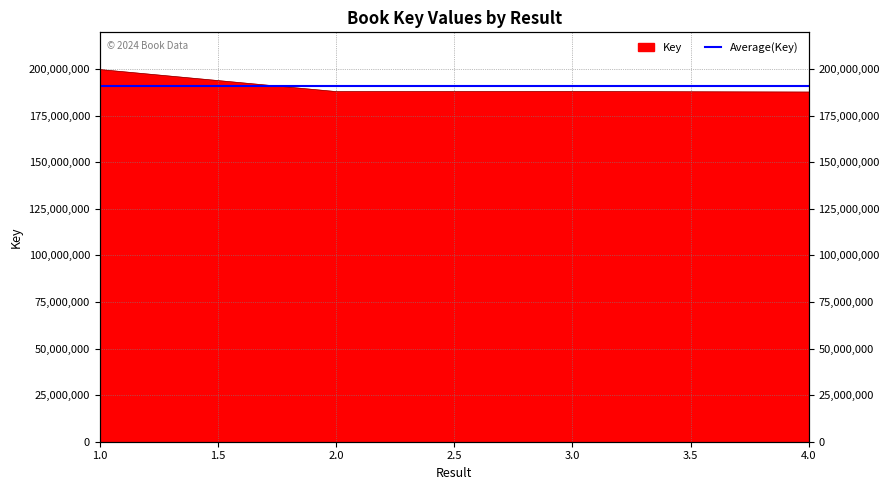

List the labels in order of value, smallest first.

4, 2, 3, 1